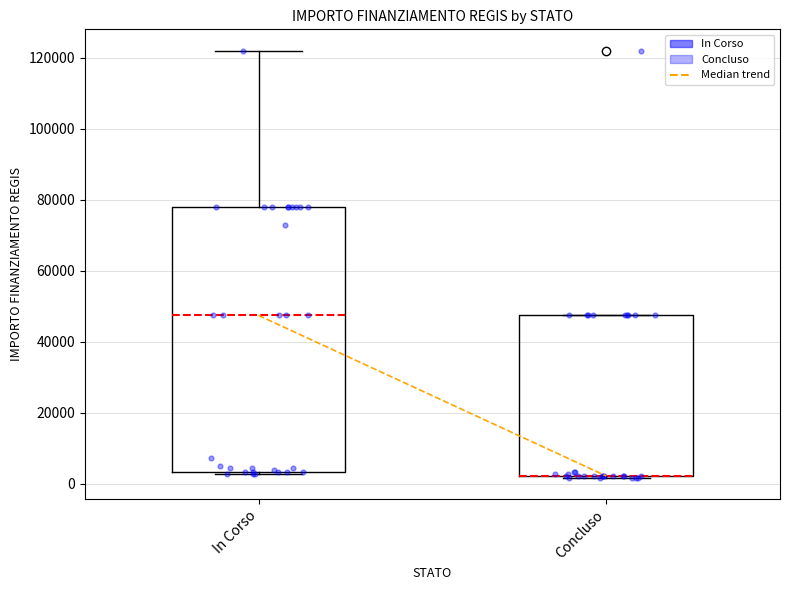

Where is the lower edge of the box for In Corso on the y-axis? The values are not printed on the chart, so give them approximately, as read against the axis.

4000